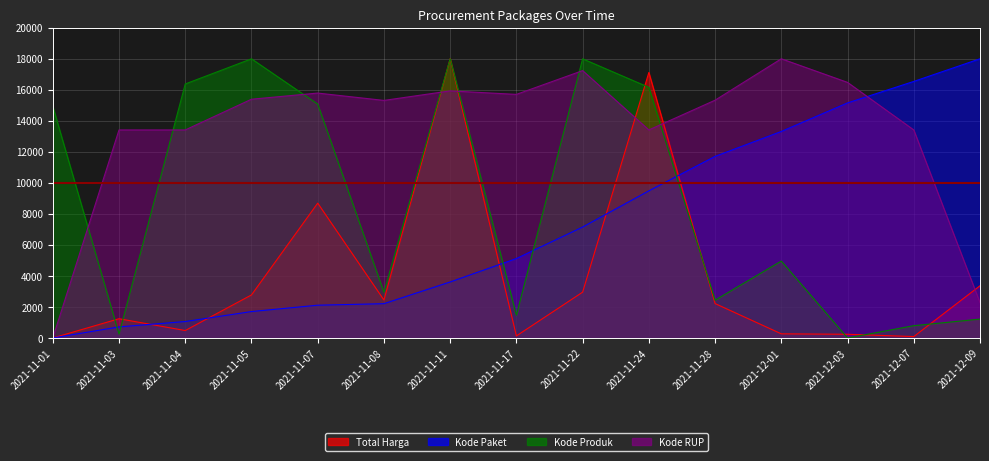

What are all the series names shown in the legend?

Total Harga, Kode Paket, Kode Produk, Kode RUP